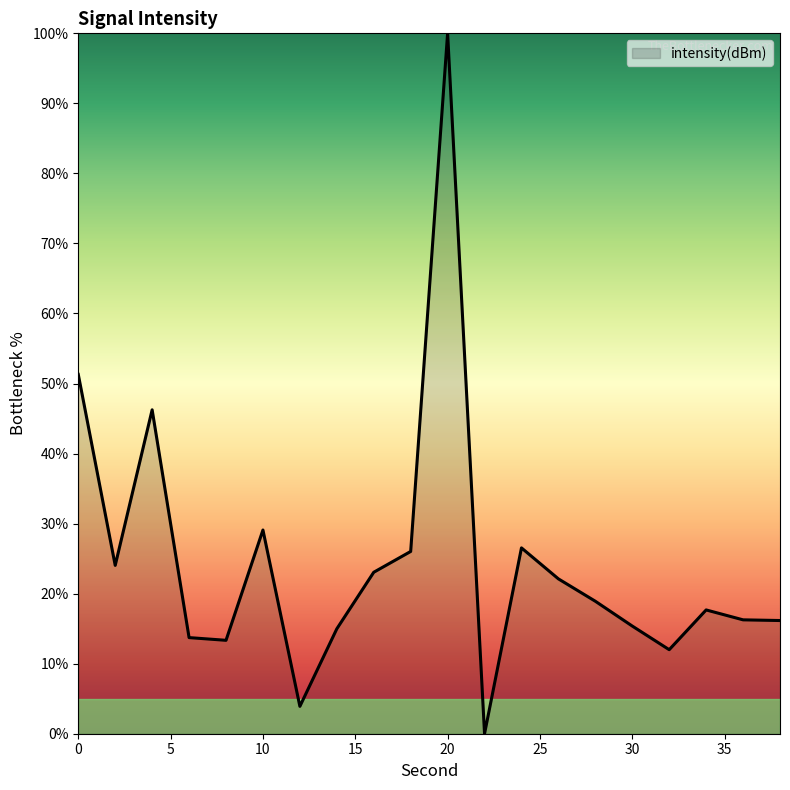

What is the difference between the maximum and minimum values?

100.0